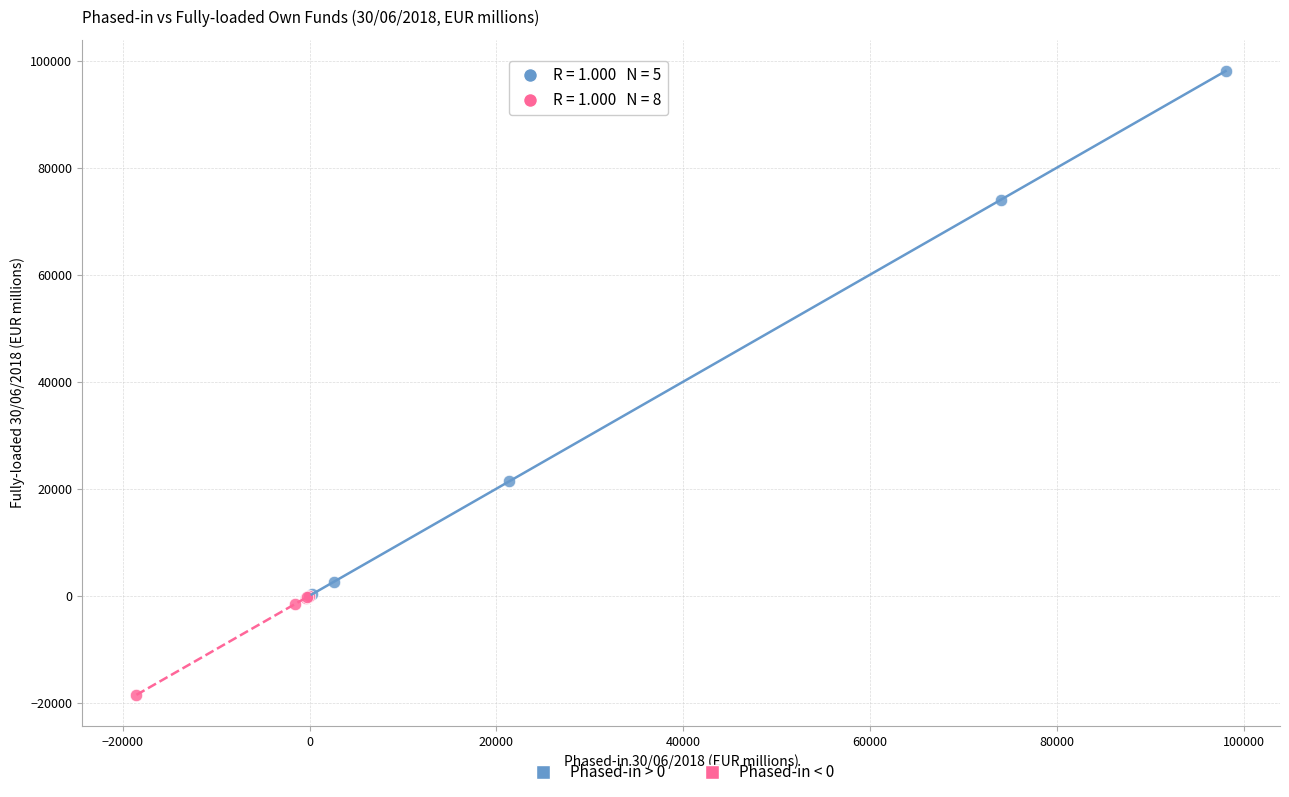

Which series contains the highest Y value?

Phased-in > 0